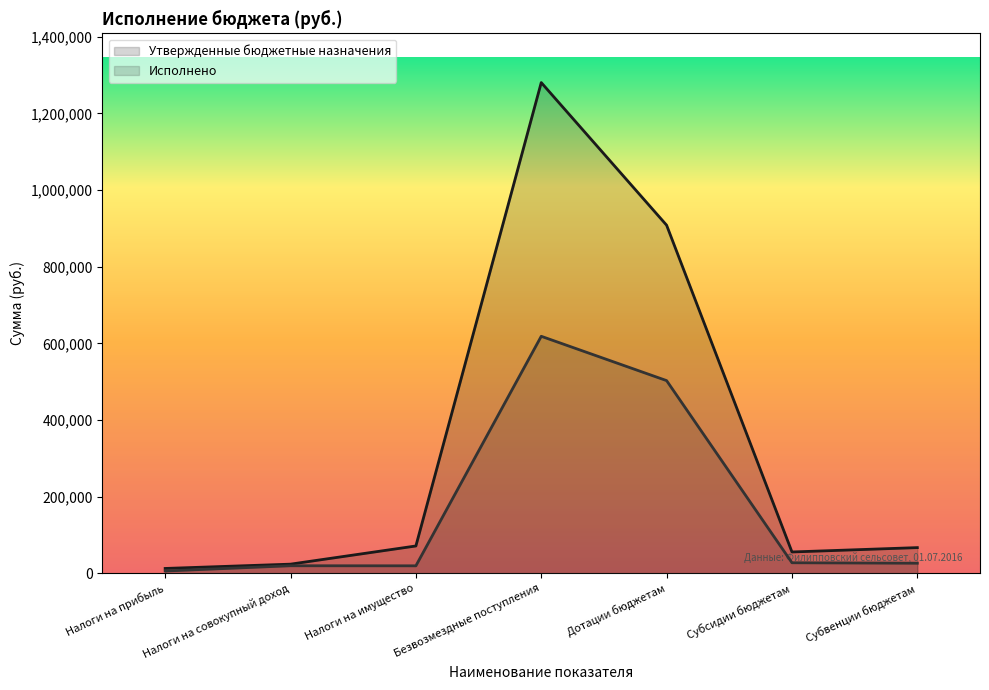

What is the difference between the highest and lowest values at Безвозмездные поступления?

661908.9